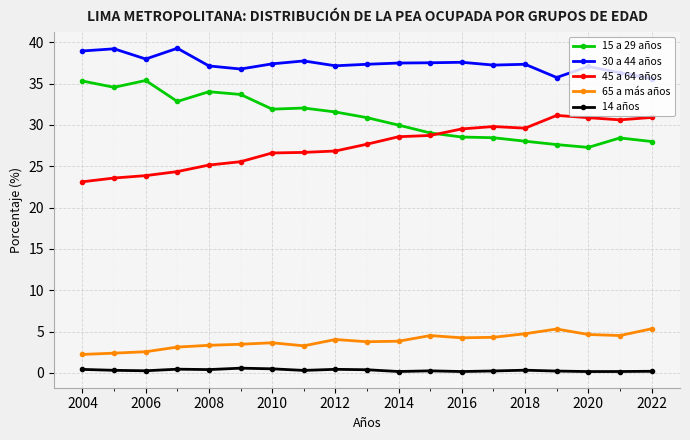

In 14 años, how many points are lower than both neighbors (excluding endpoints)?

6